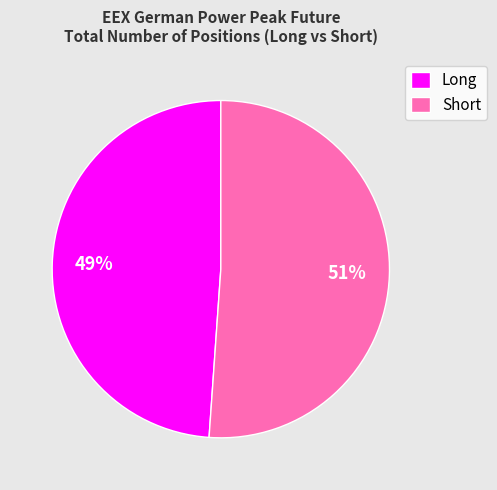

How many slices are in this pie chart?

2